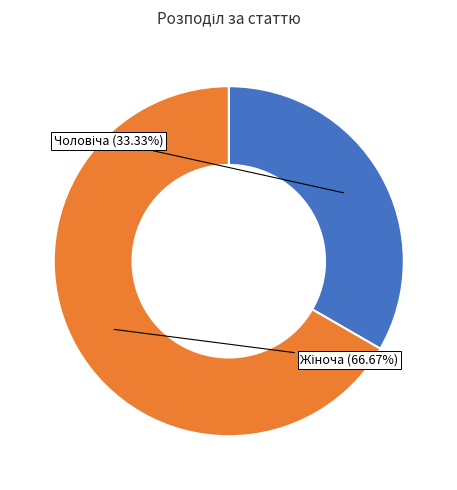

Is there a majority slice in this chart?

Yes